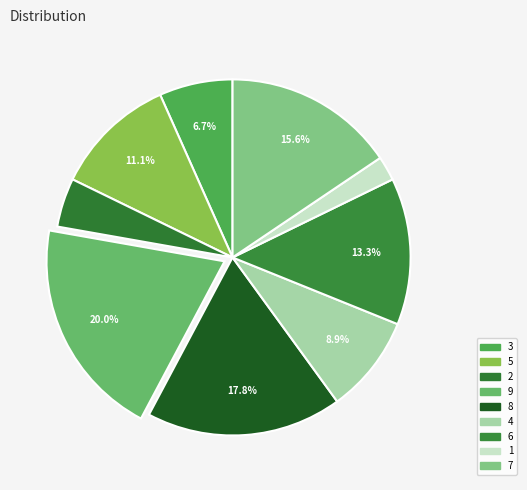

Combined, do 6 and 5 account for over 50%?

No